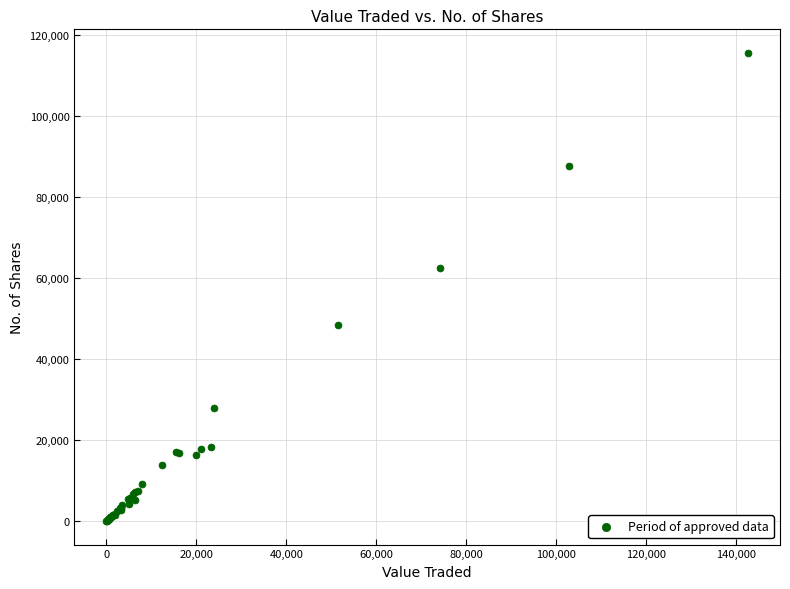

What Y value in the scatter plot is closest to 57829?

62591